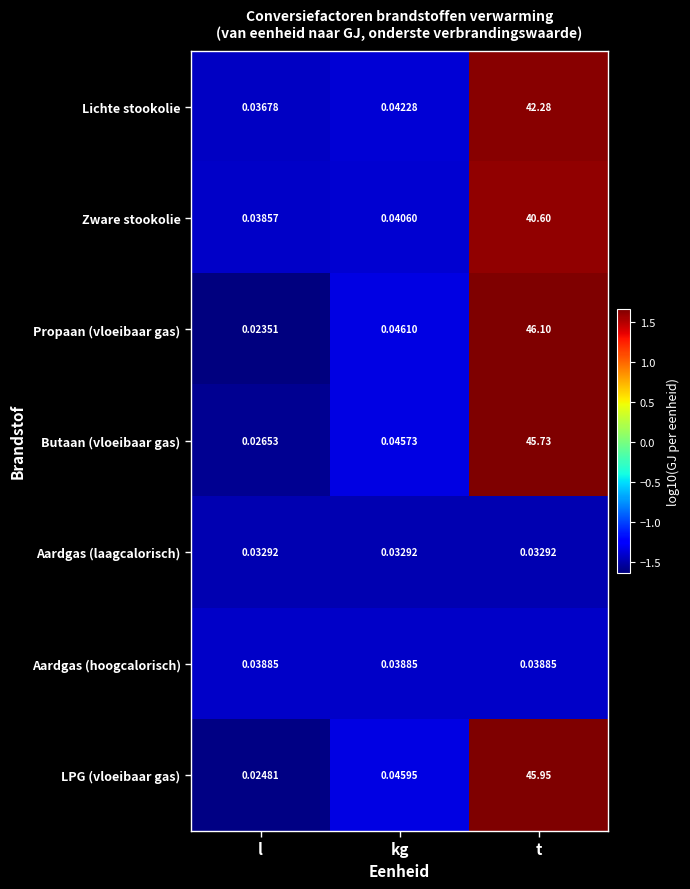

Which series has the widest spread of values?

Propaan (vloeibaar gas)